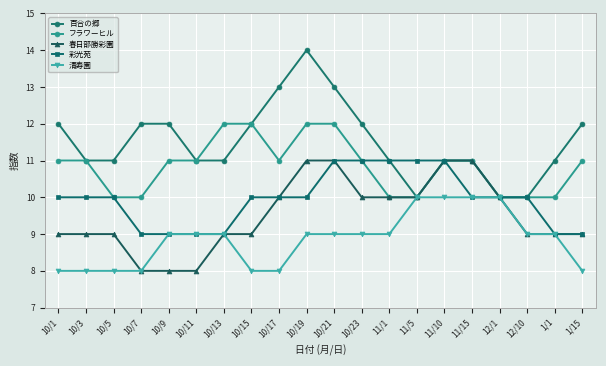

Count the 百合の郷 values in the range 11 to 12.

14